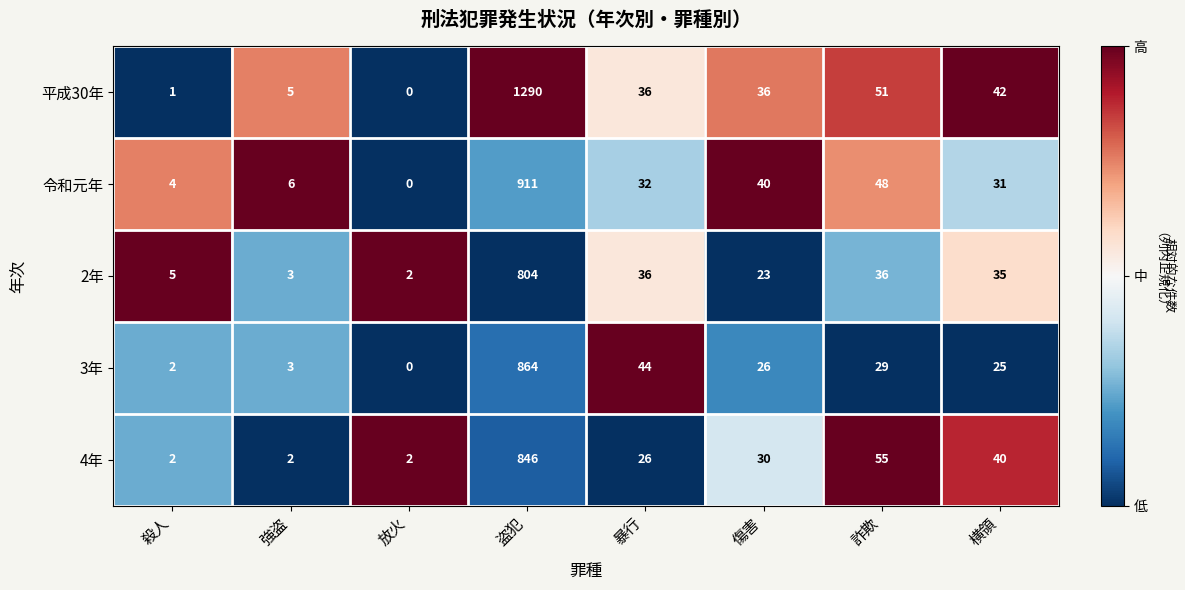

List the series in order of their peak value, lowest first.

2年, 4年, 3年, 令和元年, 平成30年